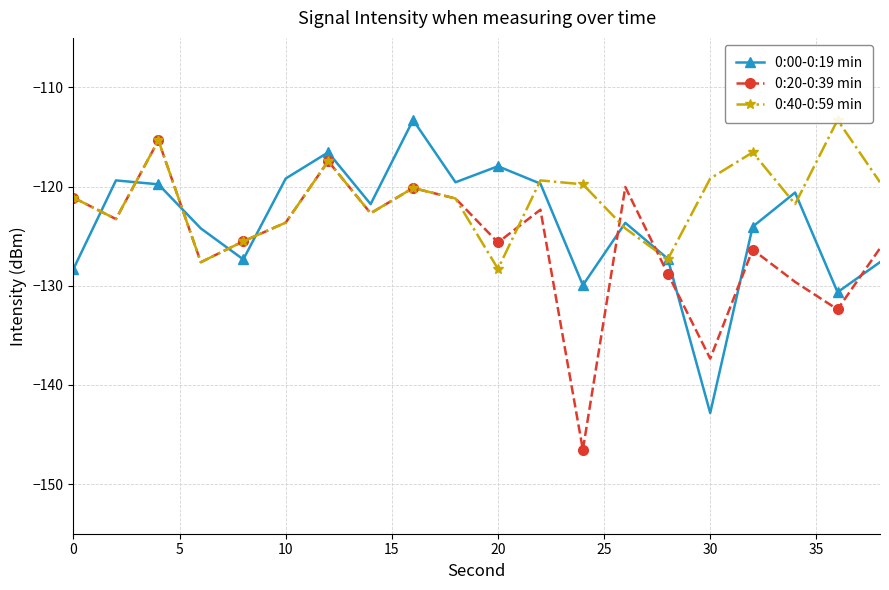

What is the difference between the maximum and minimum values in the 0:40-0:59 min series?

15.0